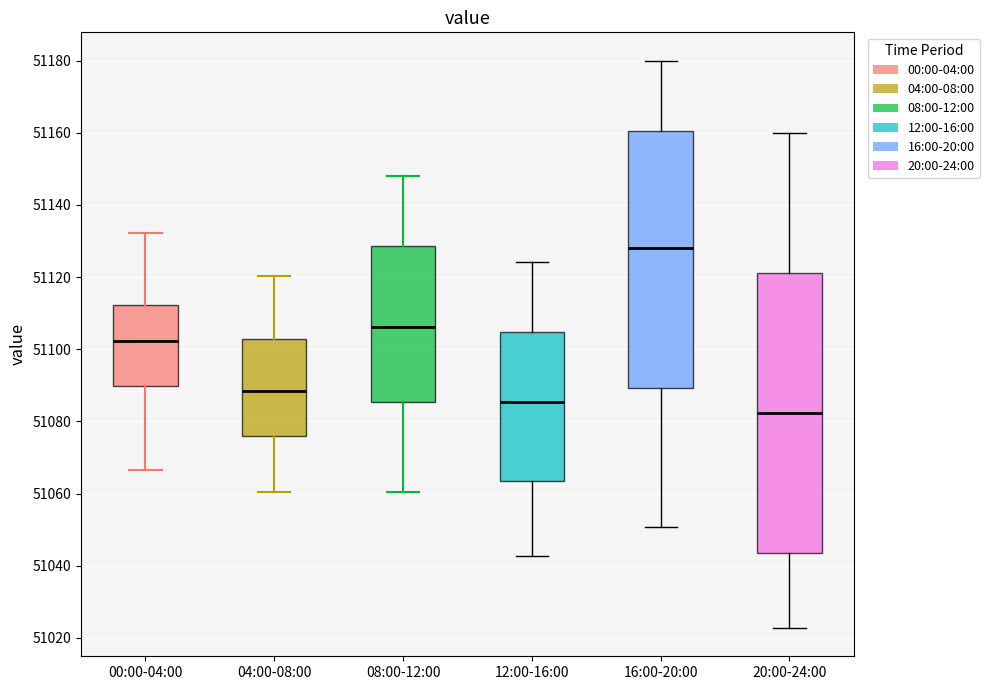

Reading left to right, read every box against the y-axis: the position of its median line, the range the box covers, and the ends of its whiskers. The values are not printed on the chart, so give them approximately, as read against the axis.

00:00-04:00: median 51102, box 51090 to 51112, whiskers 51066 to 51132
04:00-08:00: median 51088, box 51076 to 51102, whiskers 51060 to 51120
08:00-12:00: median 51106, box 51086 to 51128, whiskers 51060 to 51148
12:00-16:00: median 51086, box 51064 to 51104, whiskers 51042 to 51124
16:00-20:00: median 51128, box 51090 to 51160, whiskers 51050 to 51180
20:00-24:00: median 51082, box 51044 to 51122, whiskers 51022 to 51160